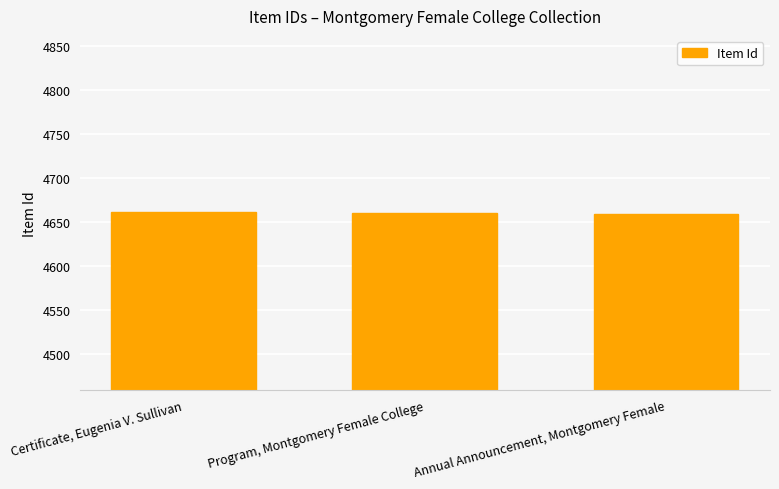

List the labels in order of value, smallest first.

Annual Announcement, Montgomery Female, Program, Montgomery Female College, Certificate, Eugenia V. Sullivan